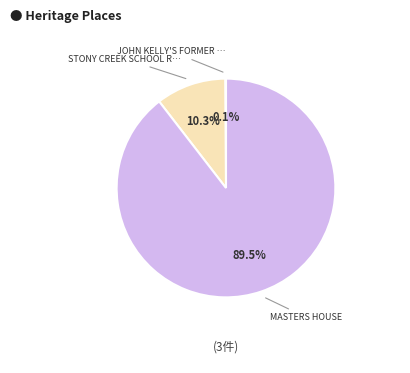

Is there a majority slice in this chart?

Yes